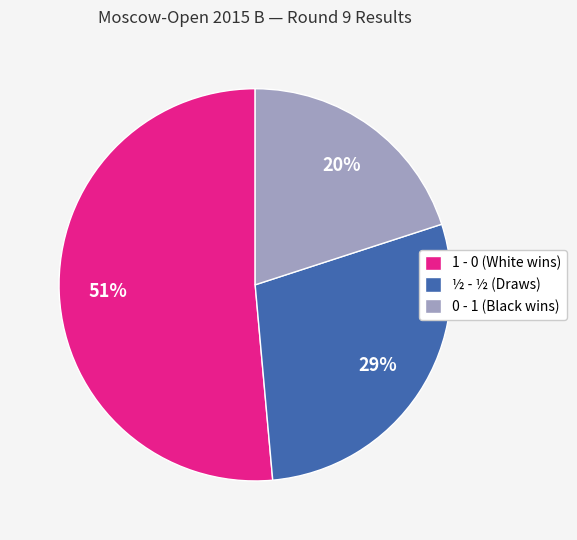

To the nearest percent, what is the average slice percentage?

33%